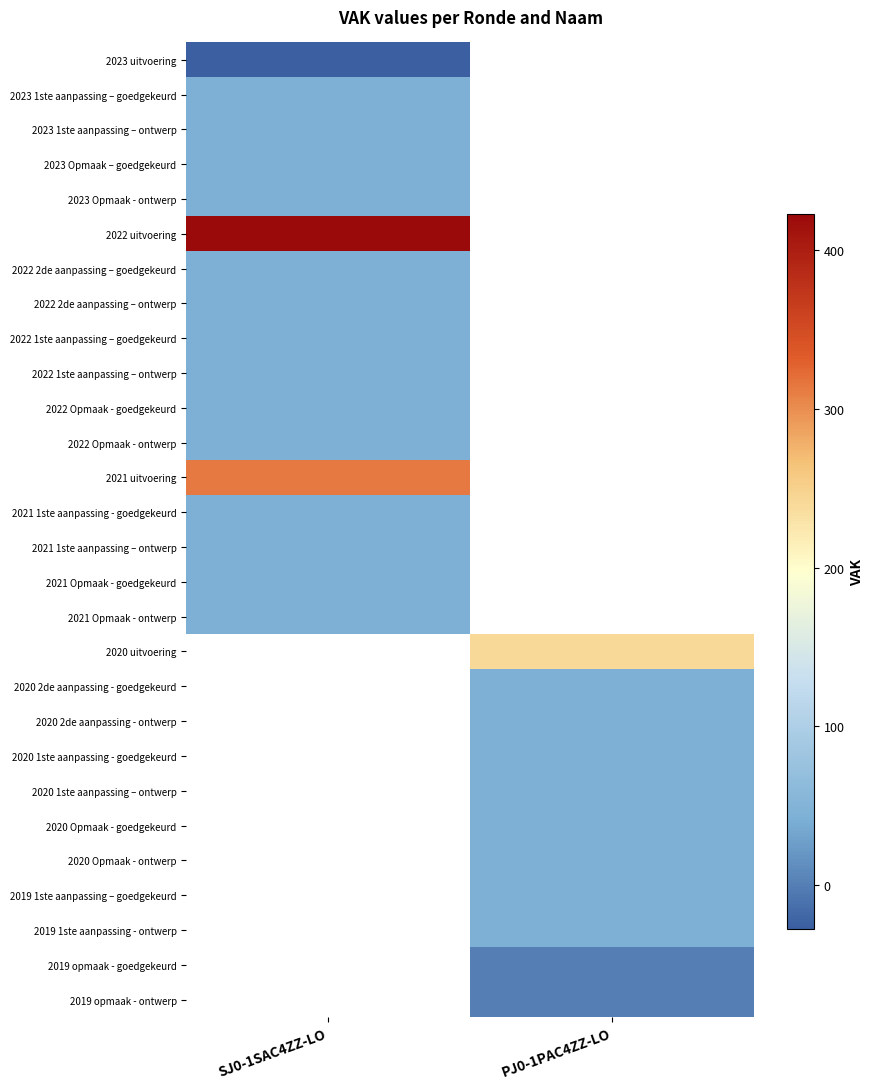

At which category does the chart reach its minimum across all series?

SJ0-1SAC4ZZ-LO